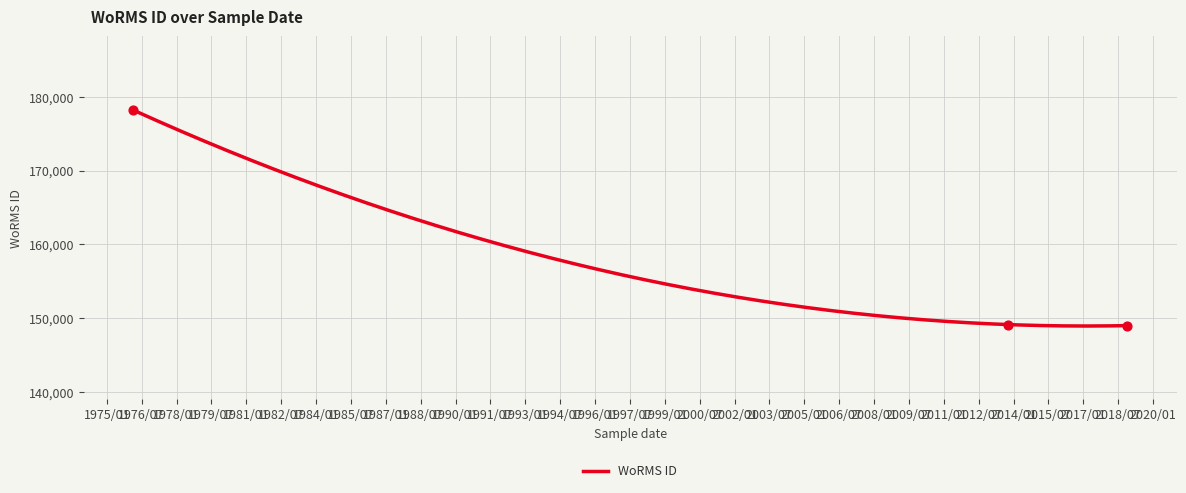

Between 1976-02-24 and 2018-11-18, which is larger?

1976-02-24